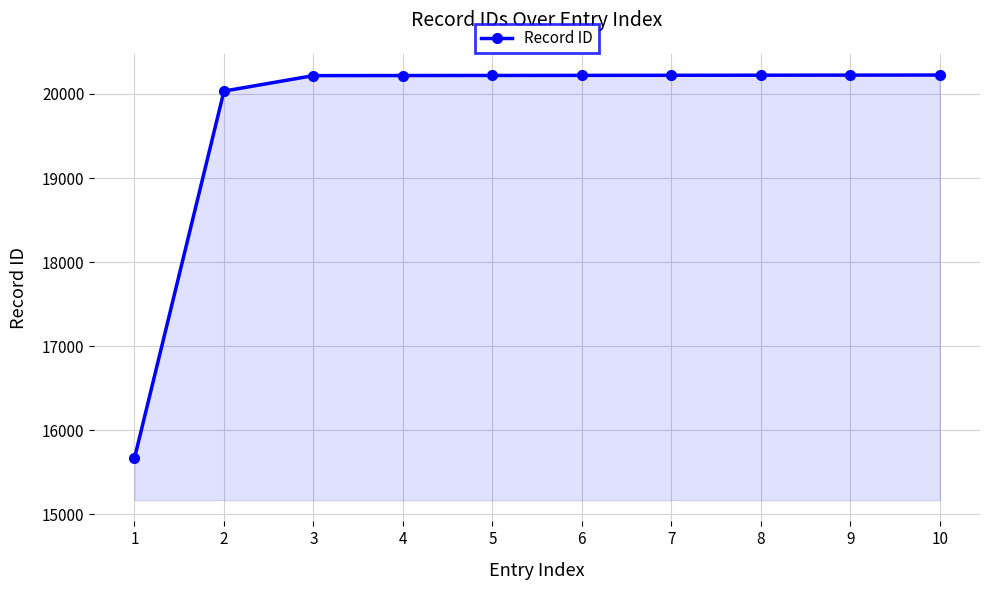

True or false: the data shows 12198 at 5.

False